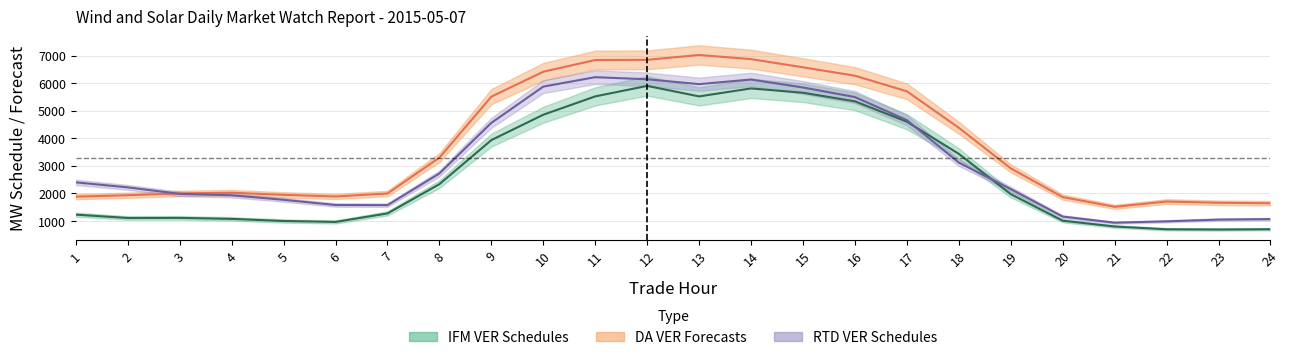

What is the difference between the highest and lowest values at 10?

1562.6